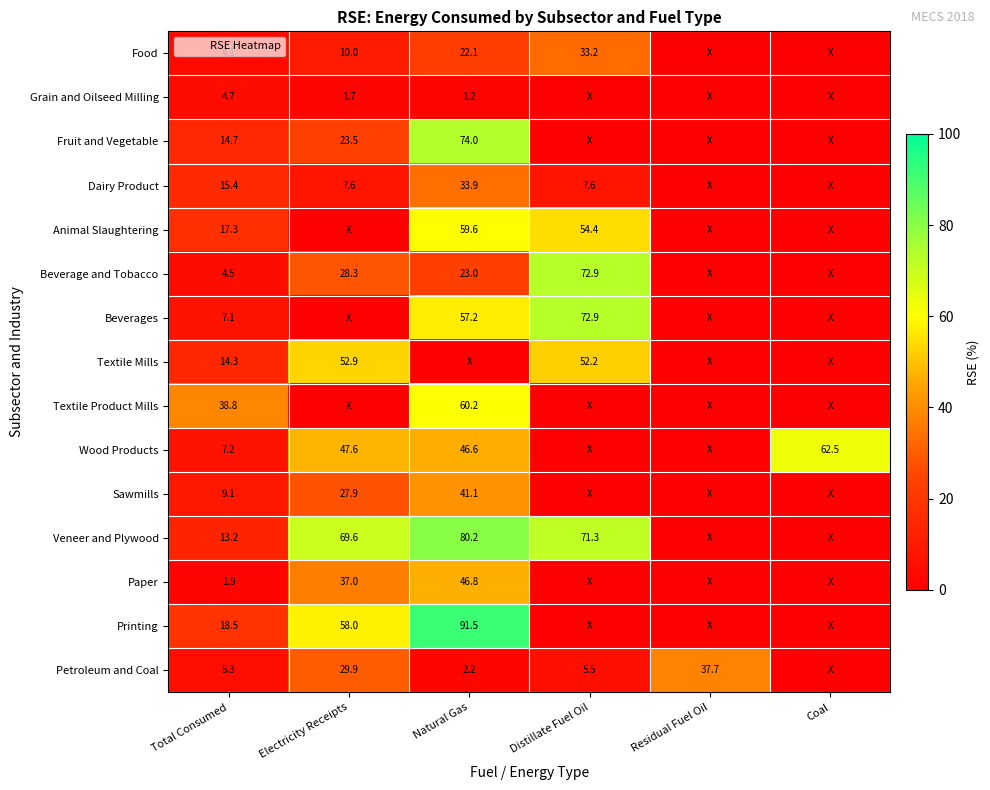

How many series are shown in this chart?

15